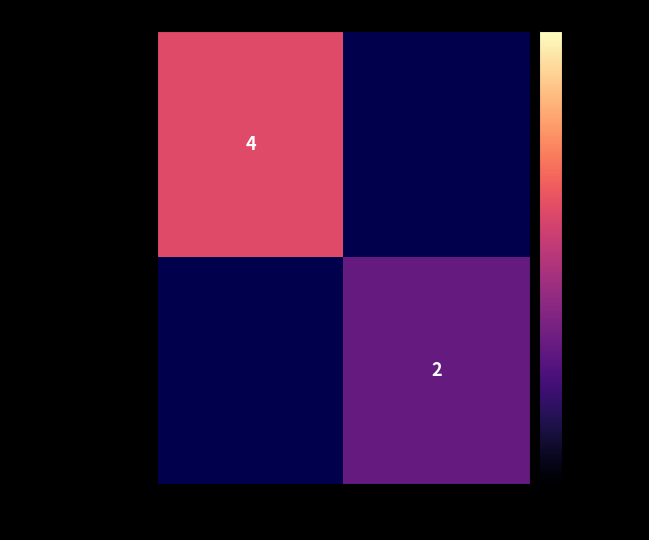

The value of d87988e77f3c8f7...(1) at 1 is 1. True or false?

False